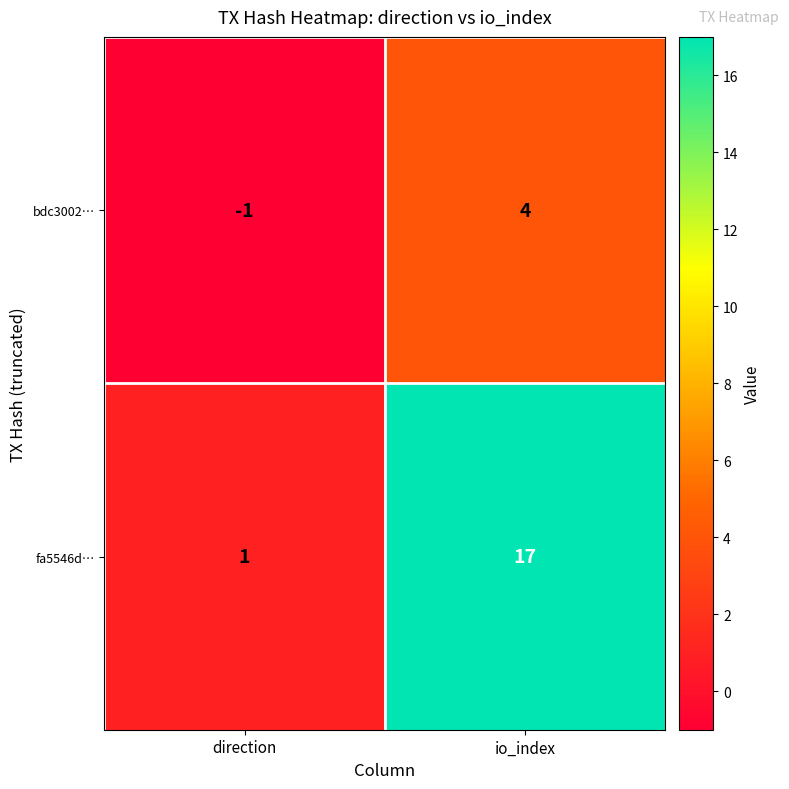

Rank the series by their maximum value, from highest to lowest.

fa5546d…, bdc3002…